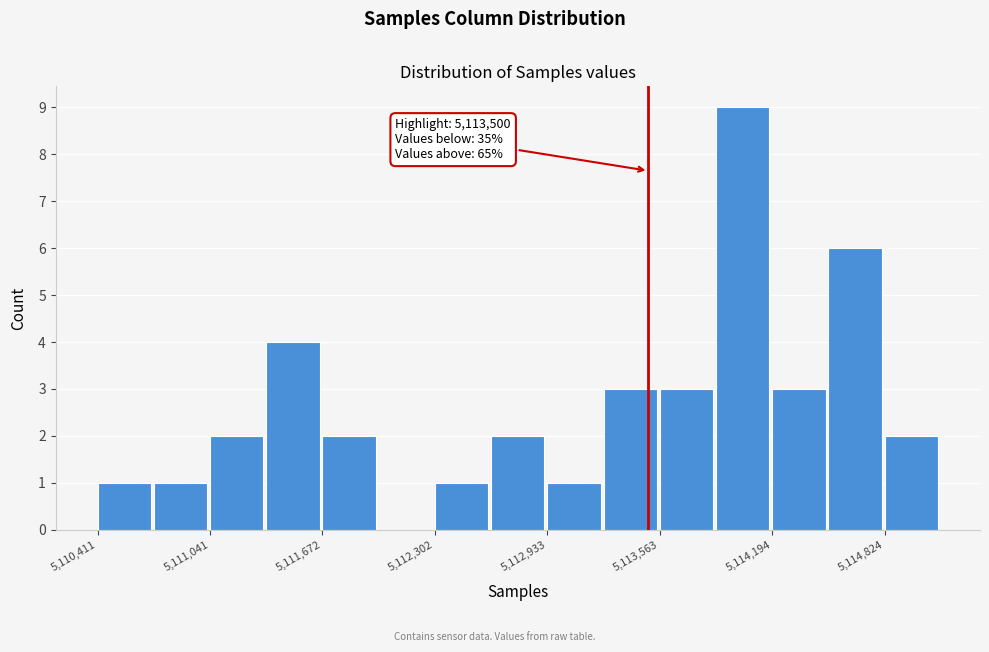

Read against the x-axis, roughly where is the centre of the tallest bar?

5114000